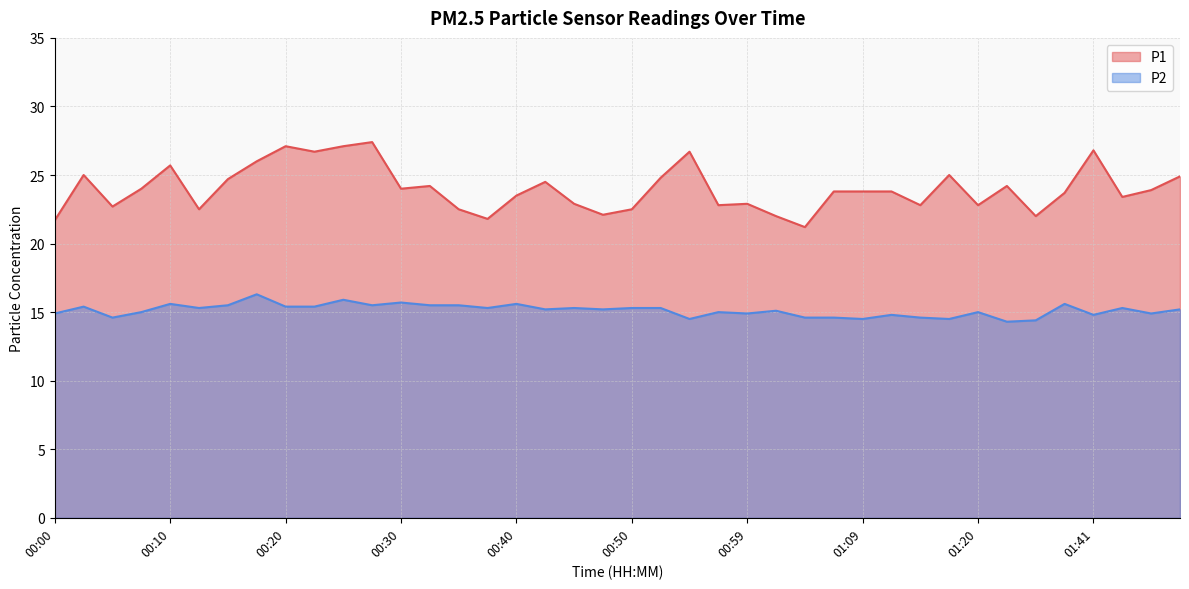

What position from the left is 01:39?

36